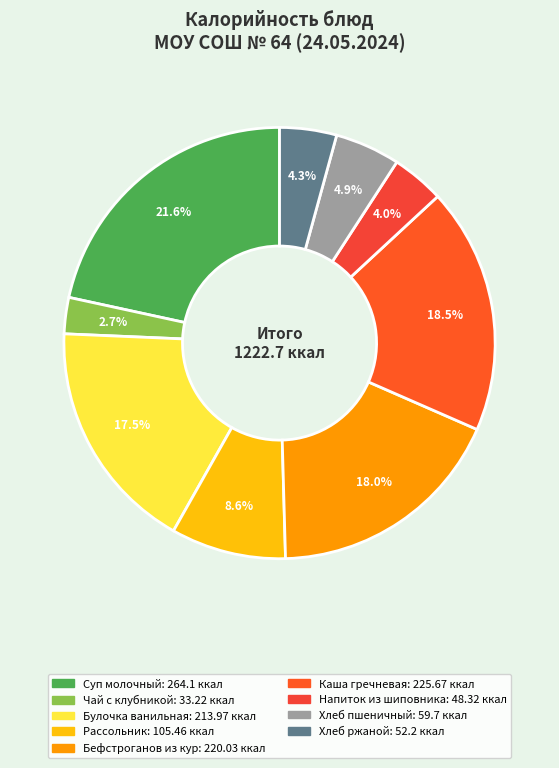

Count the number of slices in the pie.

9